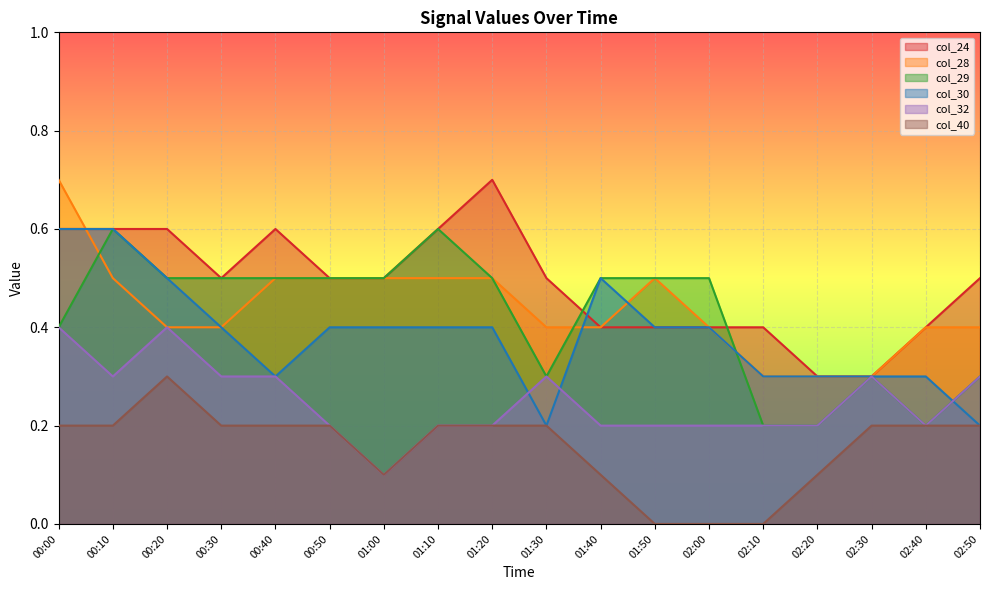

How many lines are shown in the chart?

6